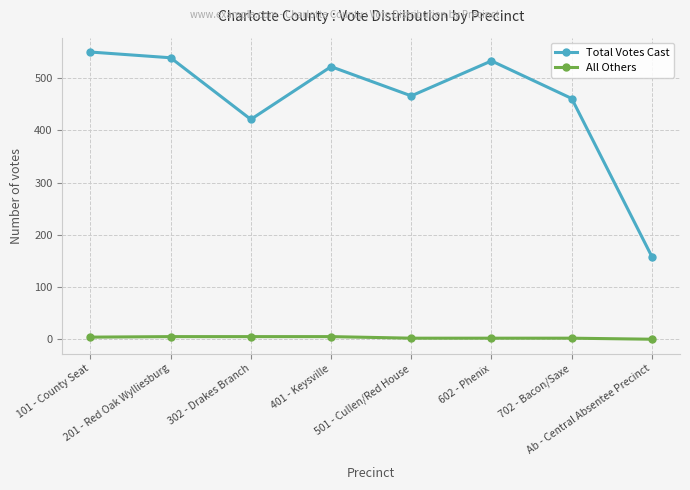

True or false: Total Votes Cast and All Others intersect in this chart.

False